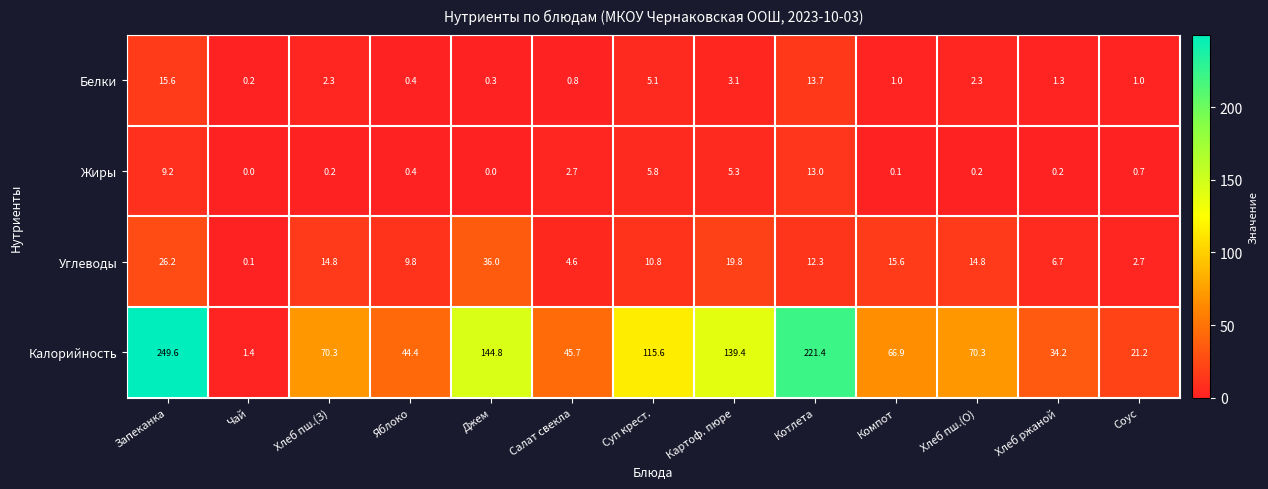

How many values in the Углеводы series exceed 12?

7